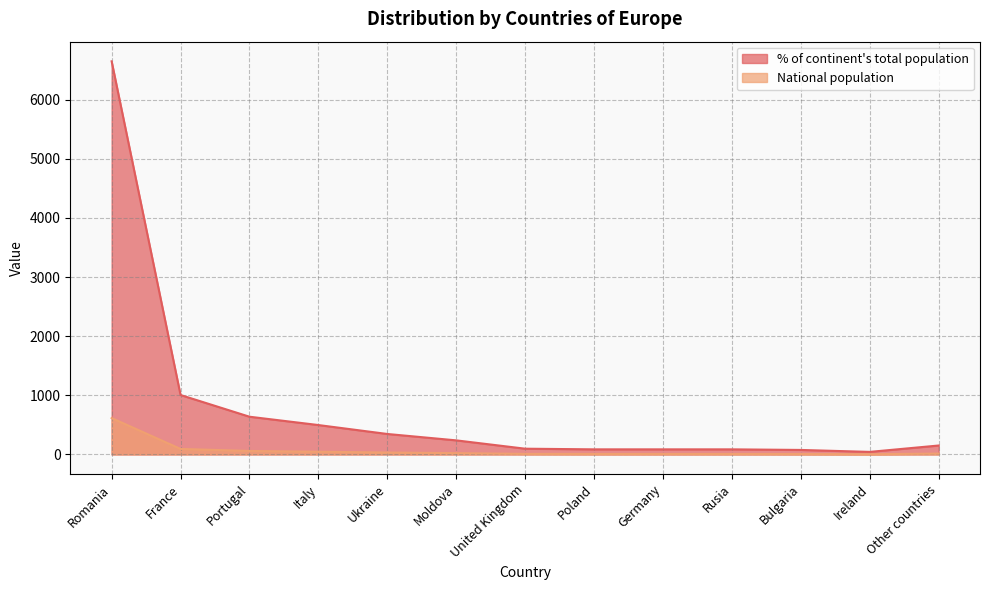

True or false: National population and % of continent's total population cross at least once.

False